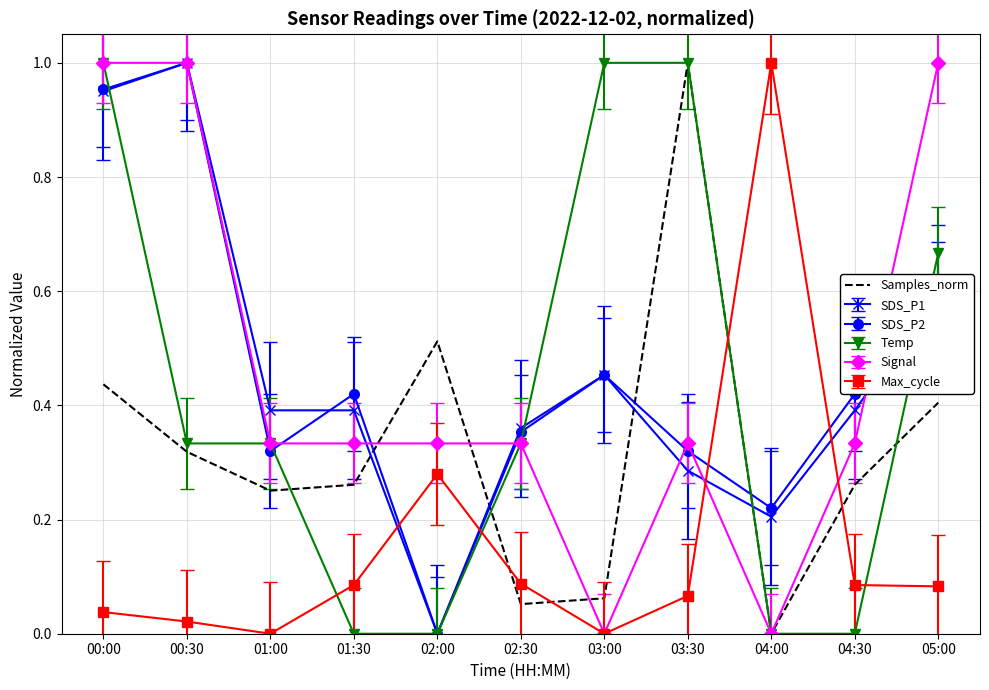

True or false: Samples_norm and Max_cycle cross at least once.

True